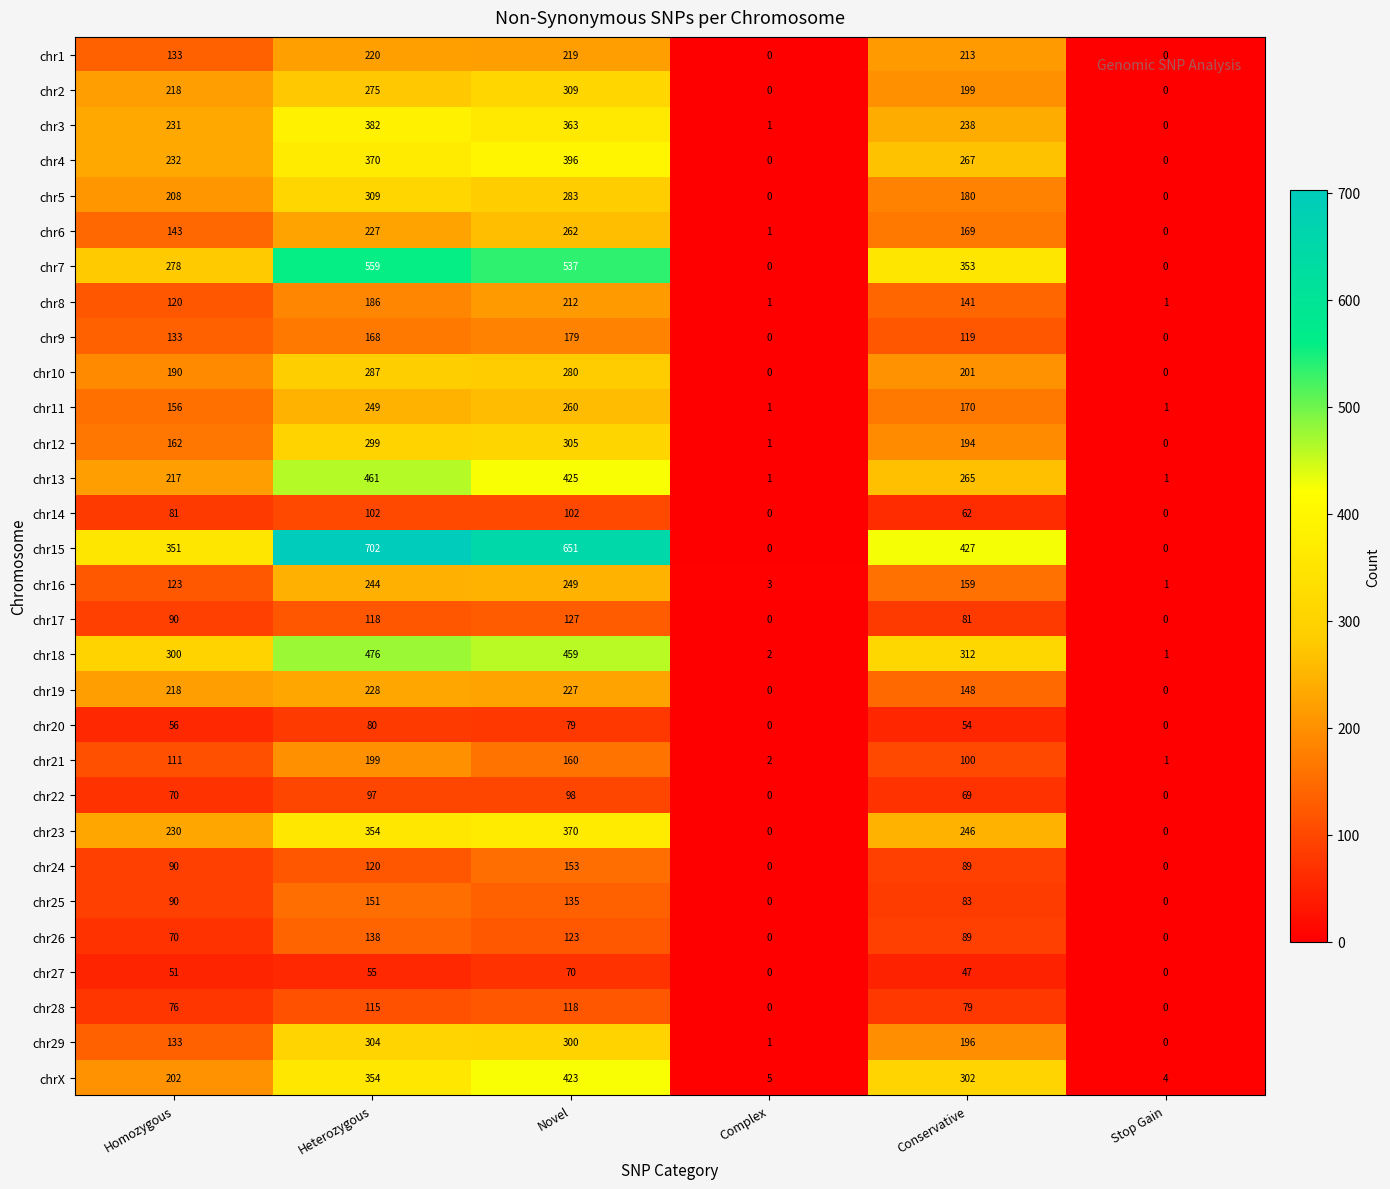

What is the sum of the chr12 values at Stop Gain and Conservative?

194